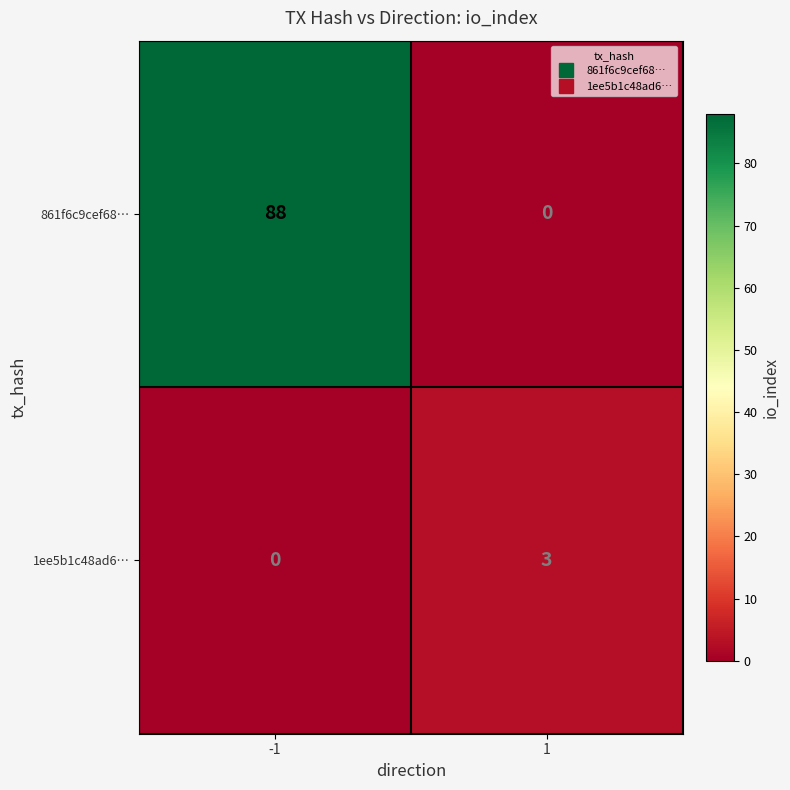

Rank the series by their maximum value, from highest to lowest.

861f6c9cef68…, 1ee5b1c48ad6…